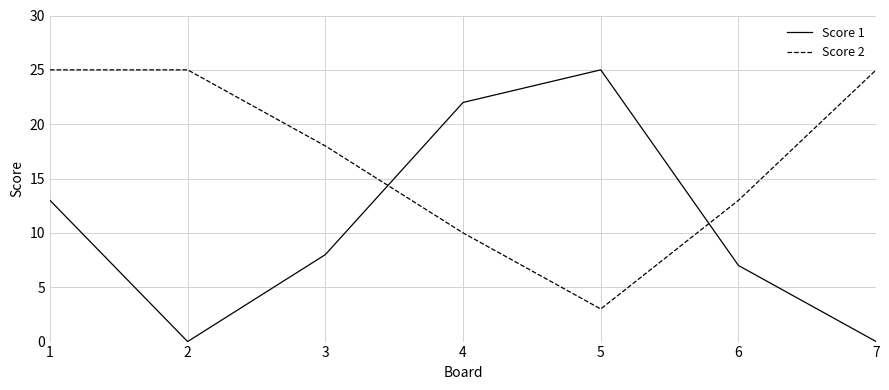

What are all the series names shown in the legend?

Score 1, Score 2